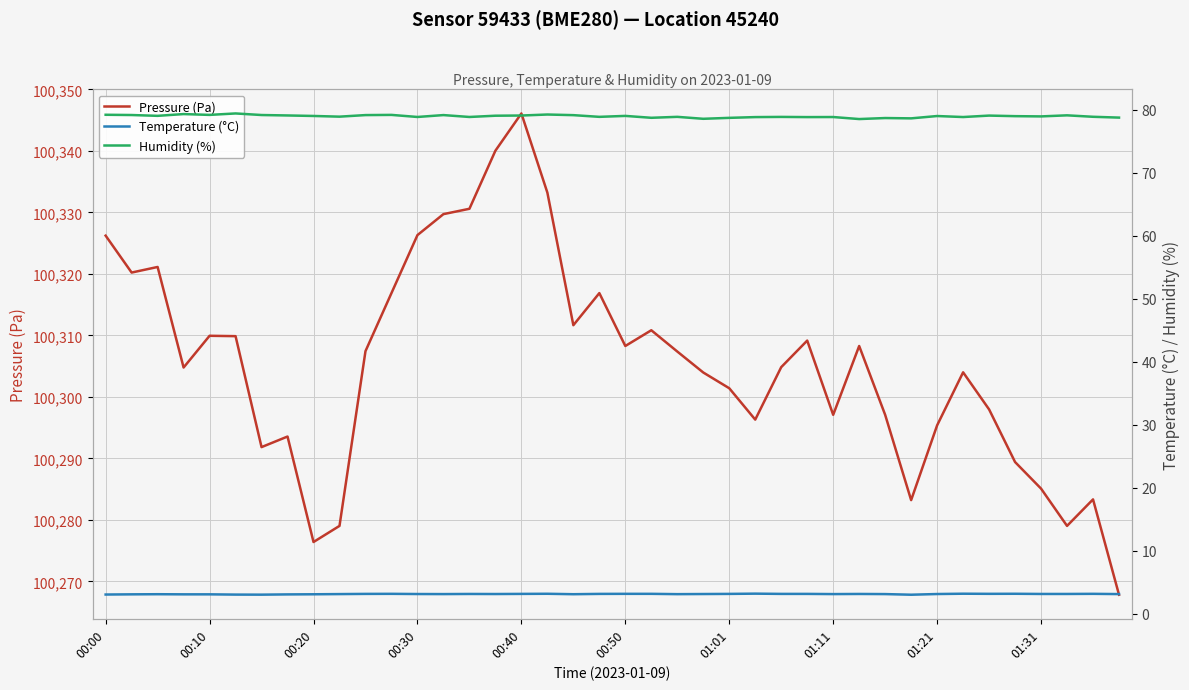

What is the highest value of the Temperature (°C) series?

3.2